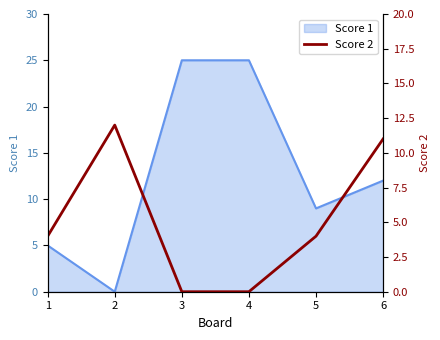

The value at 2 is 12. True or false?

True